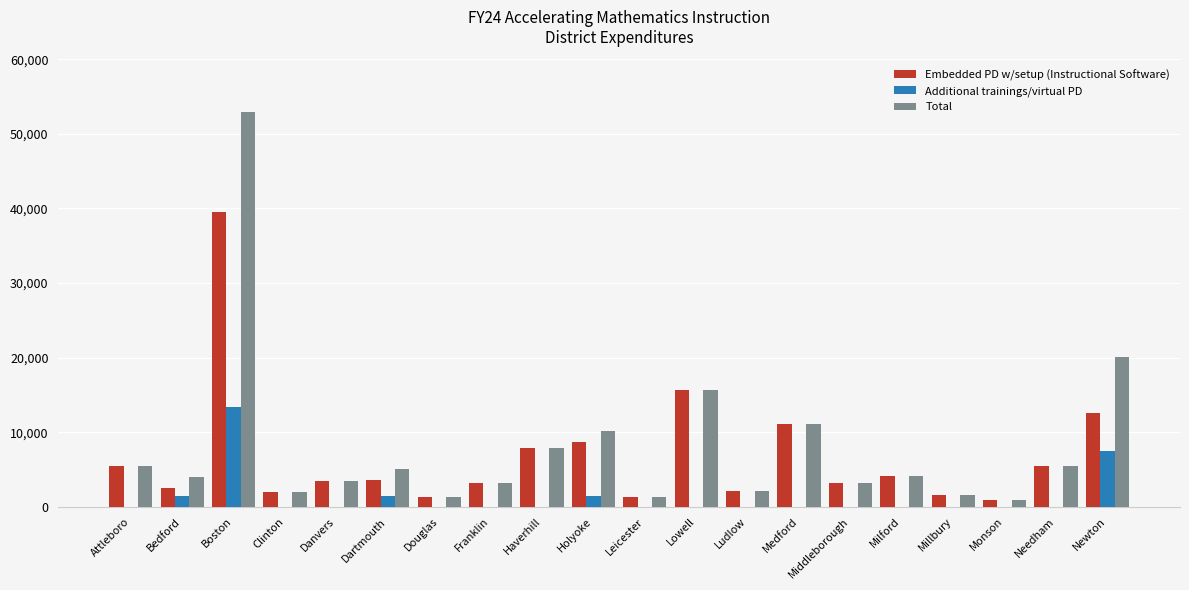

What is the spread (max minus min) of values at Needham?

5512